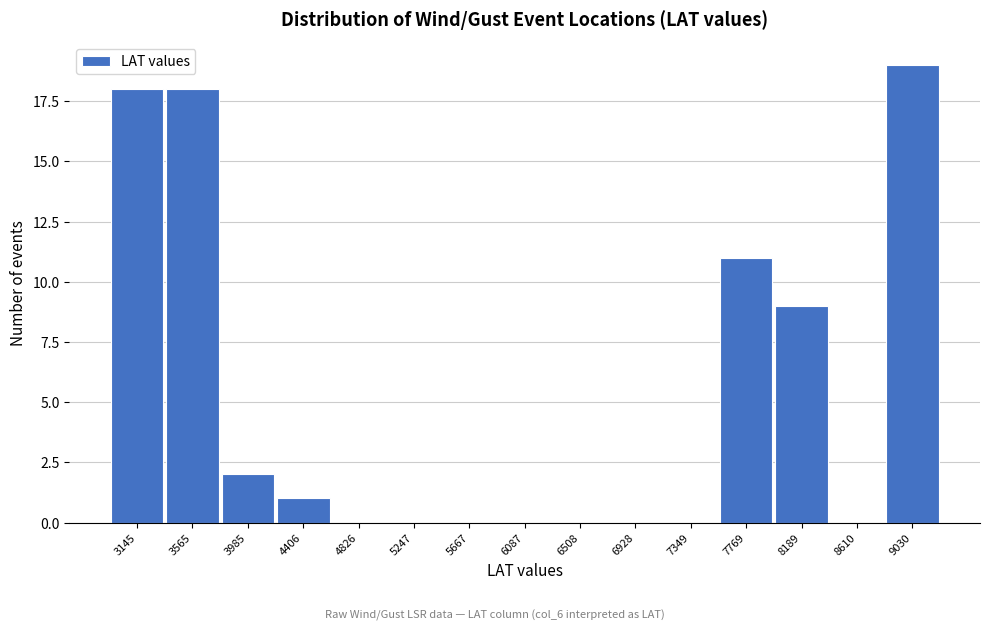

Reading right to left, transcribe all the data shown in this chart.

9030=19	8610=0	8189=9	7769=11	7349=0	6928=0	6508=0	6087=0	5667=0	5247=0	4826=0	4406=1	3985=2	3565=18	3145=18